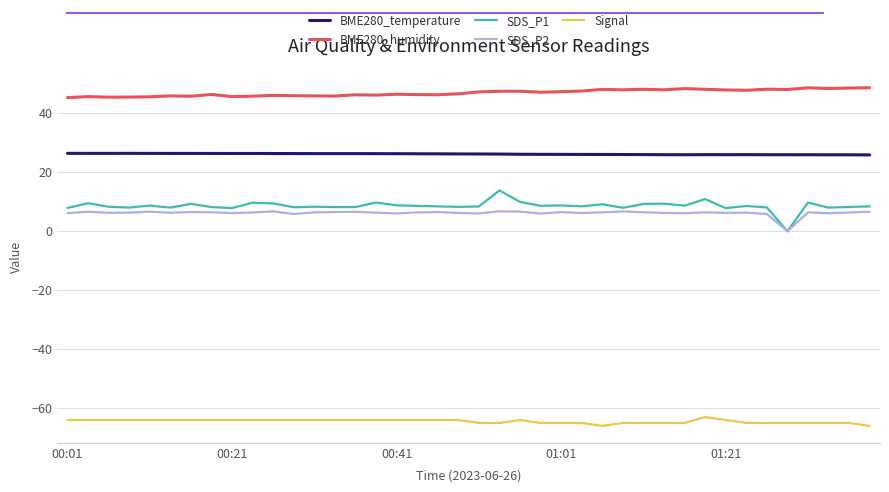

List the series in order of their peak value, highest first.

BME280_humidity, BME280_temperature, SDS_P1, SDS_P2, Signal